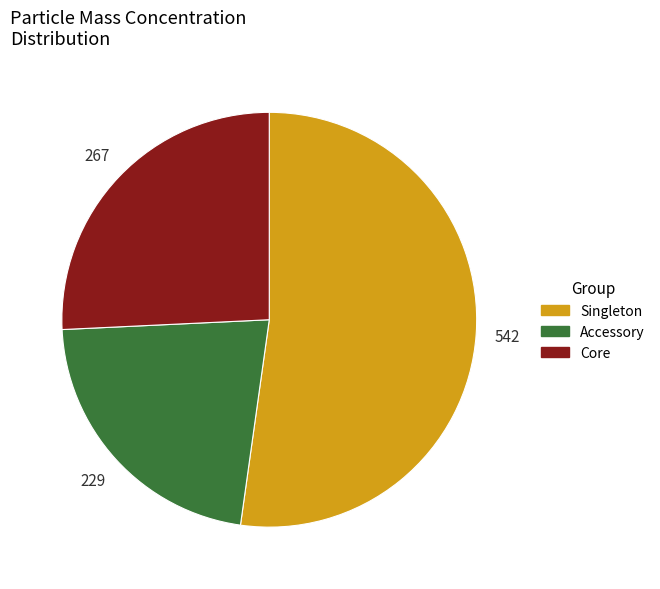

Does any single category account for the majority?

Yes